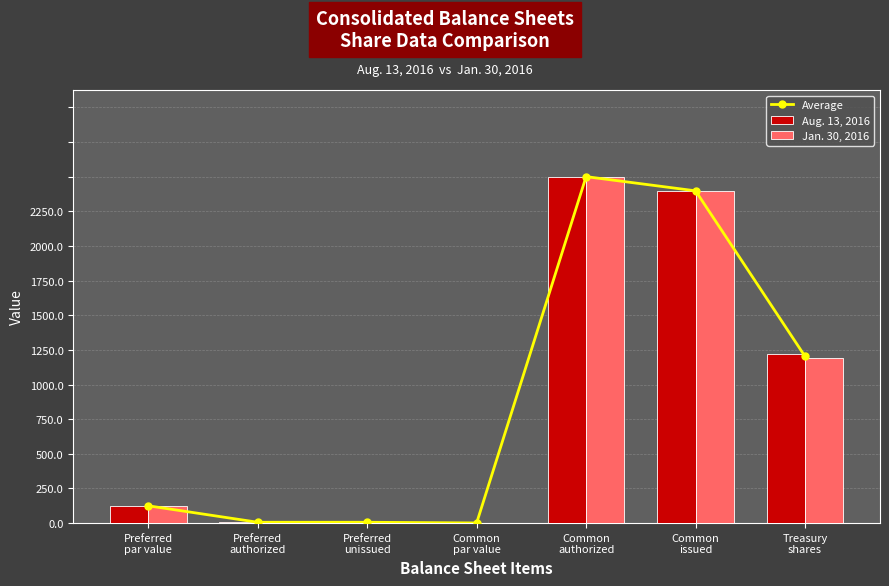

How many distinct data groups are displayed?

3